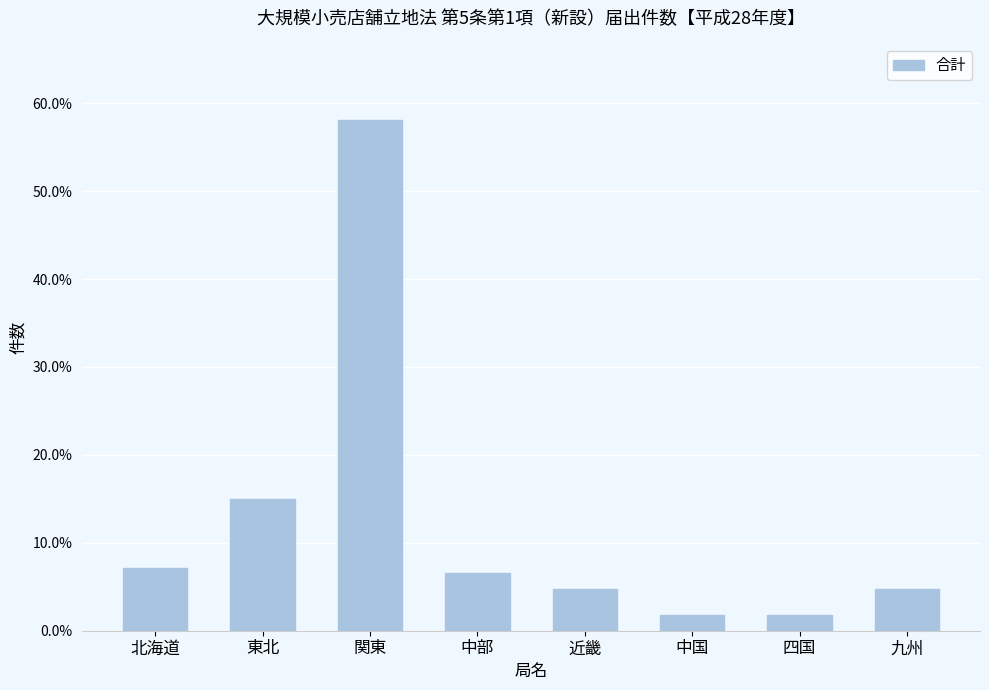

Reading left to right, extract all data points from this chart.

0.1	0.1	0.6	0.1	0.0	0.0	0.0	0.0